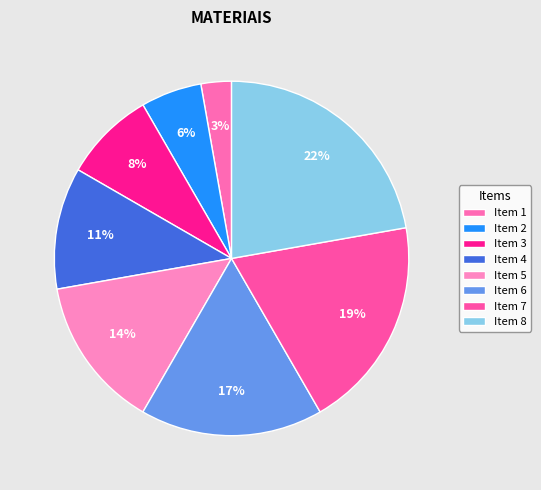

What percentage is the Item 8 slice, to the nearest percent?

22%